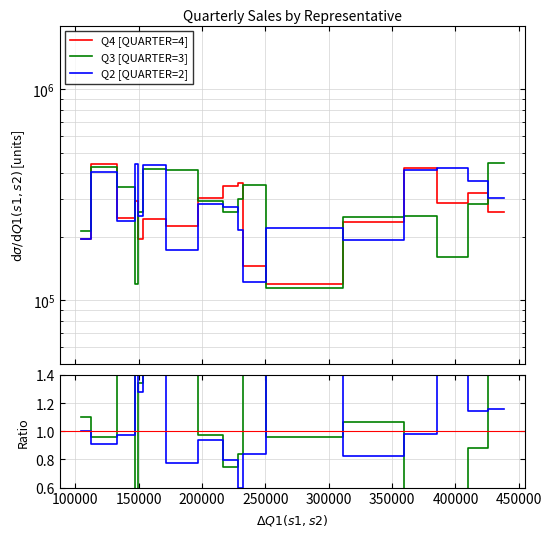

What is the difference between the maximum and minimum values in the Q3/Q4 series?

2.0